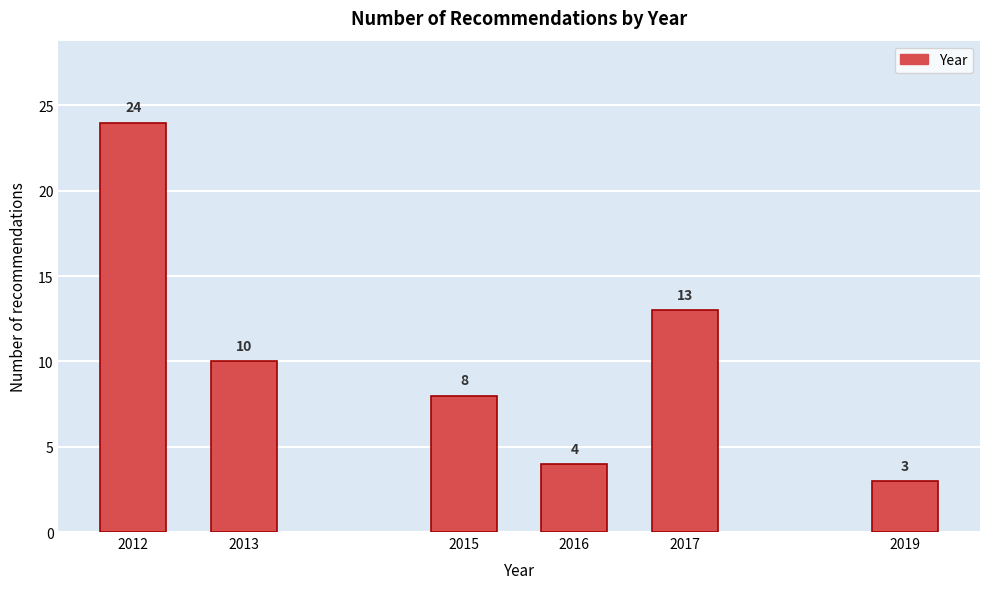

Reading left to right, transcribe all the data shown in this chart.

2012=24	2013=10	2015=8	2016=4	2017=13	2019=3